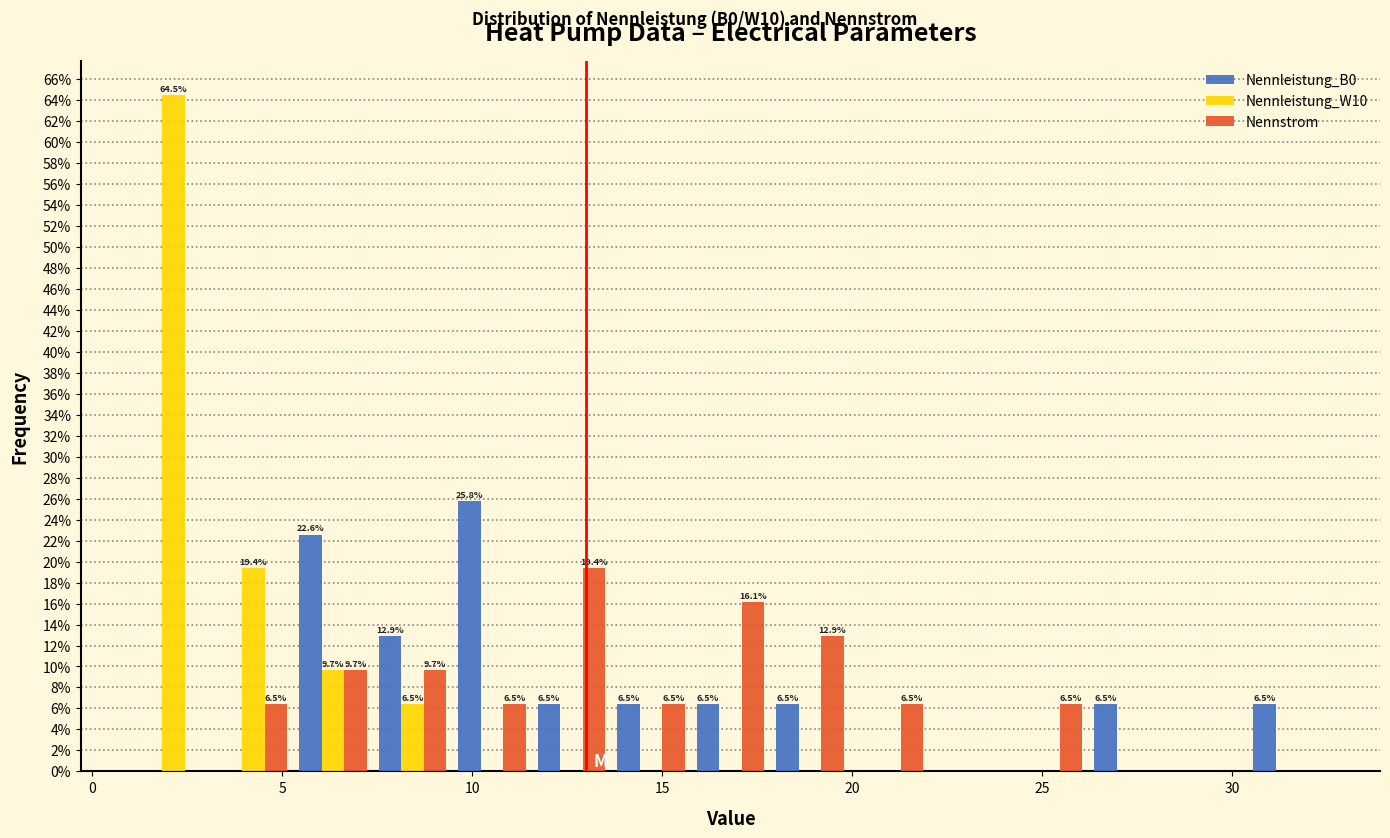

In the Nennleistung_W10 series, which range on the x-axis has the tallest bar?

1.0 to 3.0